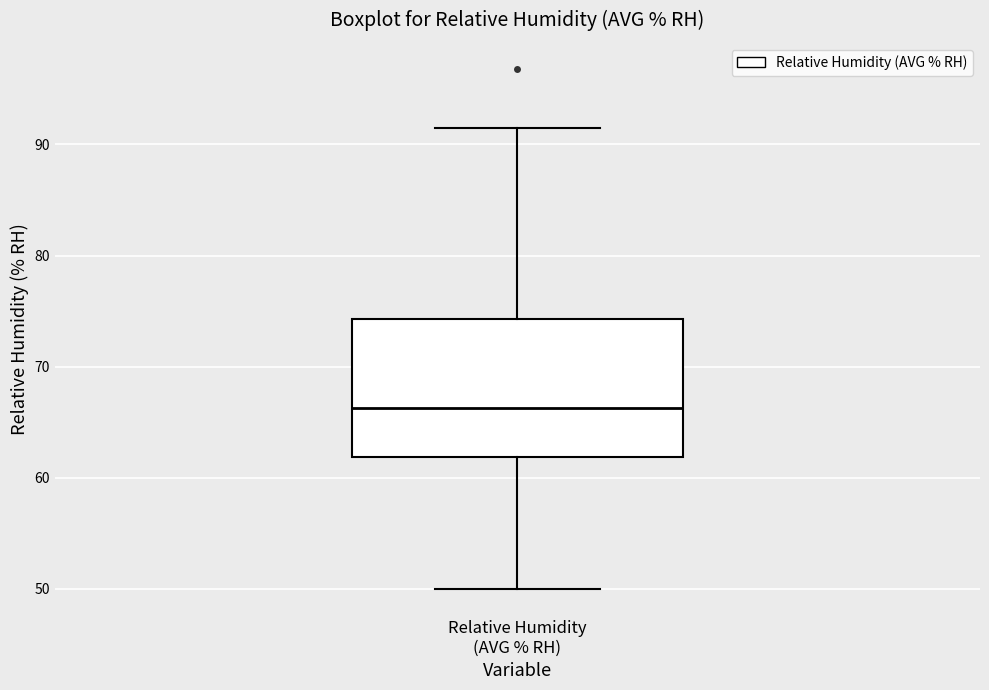

Read this box plot against the y-axis: the position of the median line, the range covered by the box, and the ends of both whiskers. The values are not printed on the chart, so give them approximately, as read against the axis.

median 66, box 62 to 74, whiskers 50 to 92